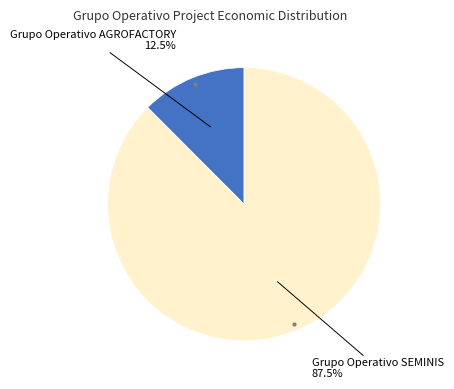

To the nearest percent, what is the difference between the Grupo Operativo SEMINIS and Grupo Operativo AGROFACTORY slice percentages?

75%